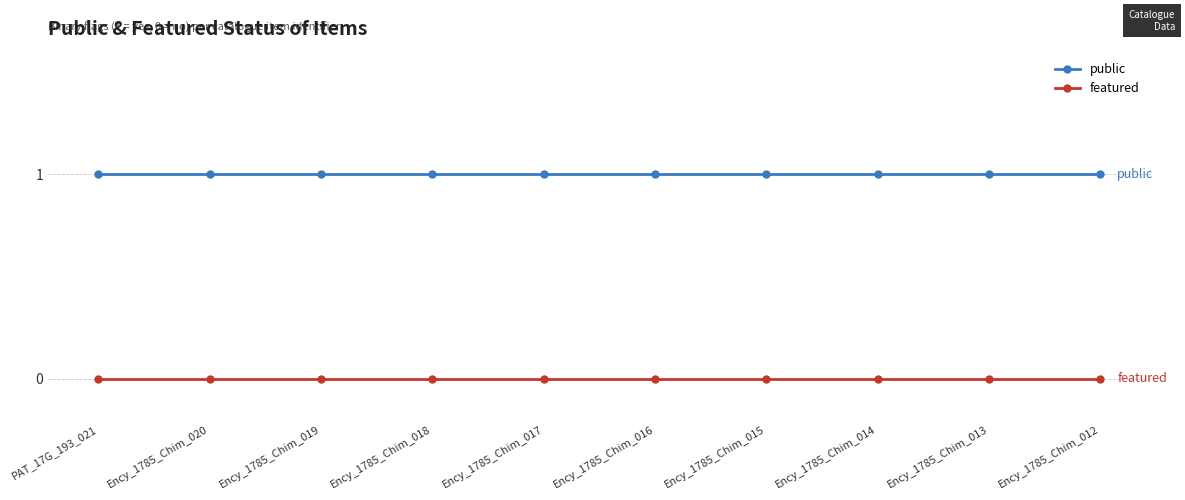

Reading right to left, transcribe all the data shown in this chart.

public: Ency_1785_Chim_012=1	Ency_1785_Chim_013=1	Ency_1785_Chim_014=1	Ency_1785_Chim_015=1	Ency_1785_Chim_016=1	Ency_1785_Chim_017=1	Ency_1785_Chim_018=1	Ency_1785_Chim_019=1	Ency_1785_Chim_020=1	PAT_17G_193_021=1
featured: Ency_1785_Chim_012=0	Ency_1785_Chim_013=0	Ency_1785_Chim_014=0	Ency_1785_Chim_015=0	Ency_1785_Chim_016=0	Ency_1785_Chim_017=0	Ency_1785_Chim_018=0	Ency_1785_Chim_019=0	Ency_1785_Chim_020=0	PAT_17G_193_021=0